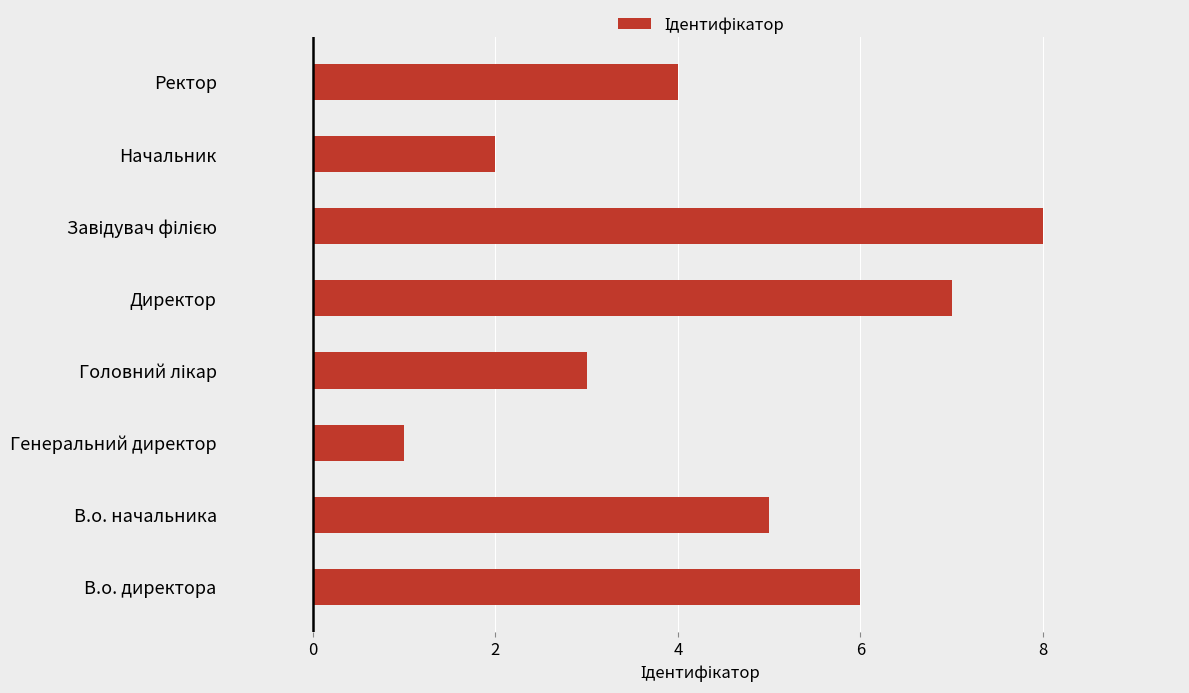

Reading top to bottom, extract all data points from this chart.

4	2	8	7	3	1	5	6